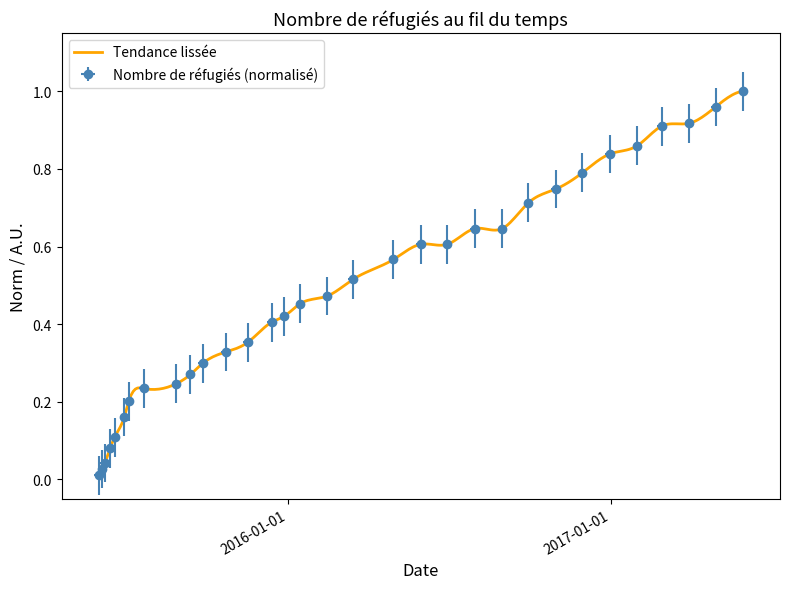

What position from the left is 2016-03-15?

18